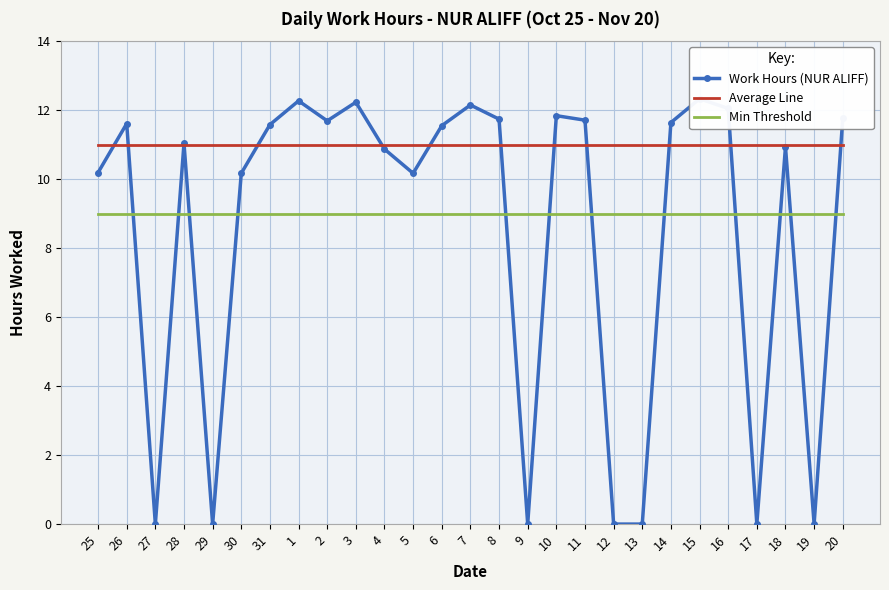

Between 3 and 12, which series saw the biggest shift?

Work Hours (NUR ALIFF)